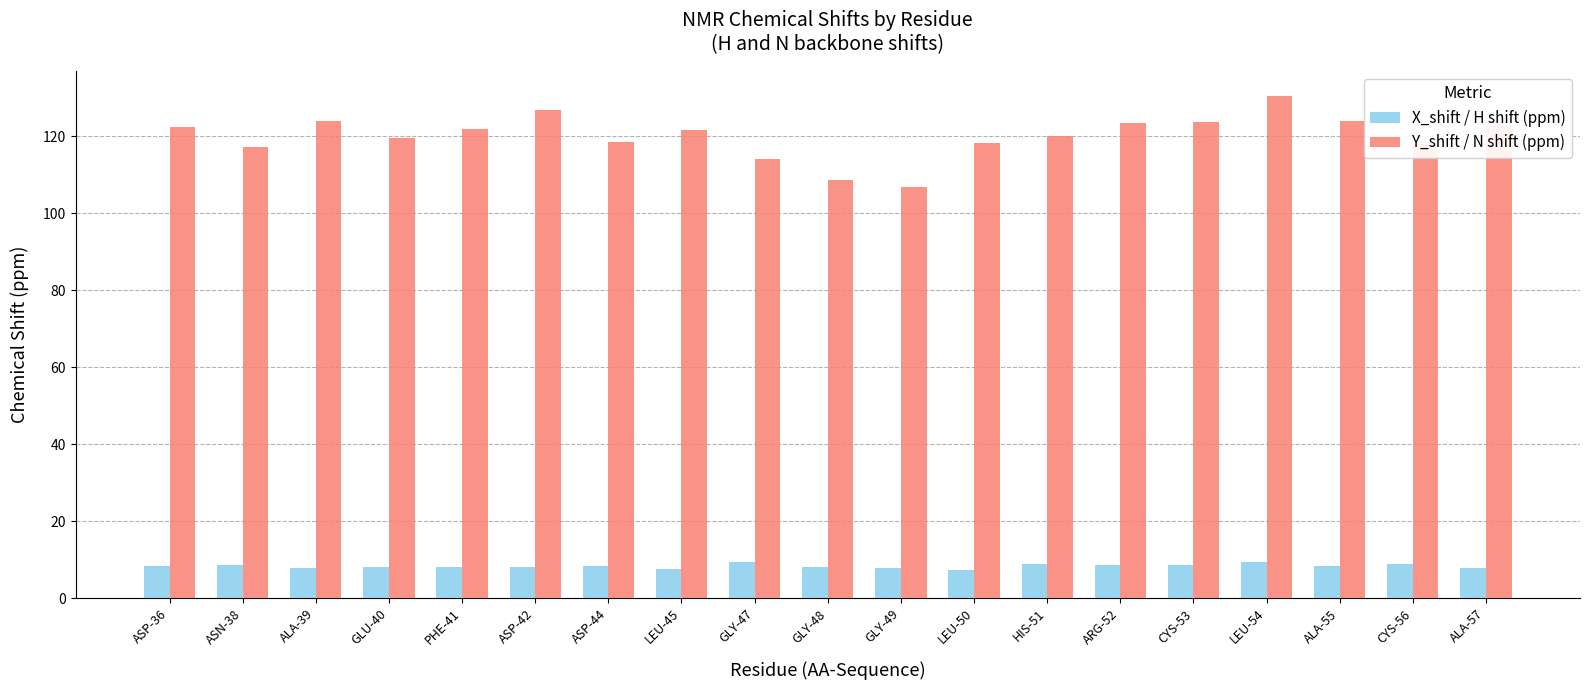

What is the value of the X_shift / H shift (ppm) bar at the 18th from the left?

8.9